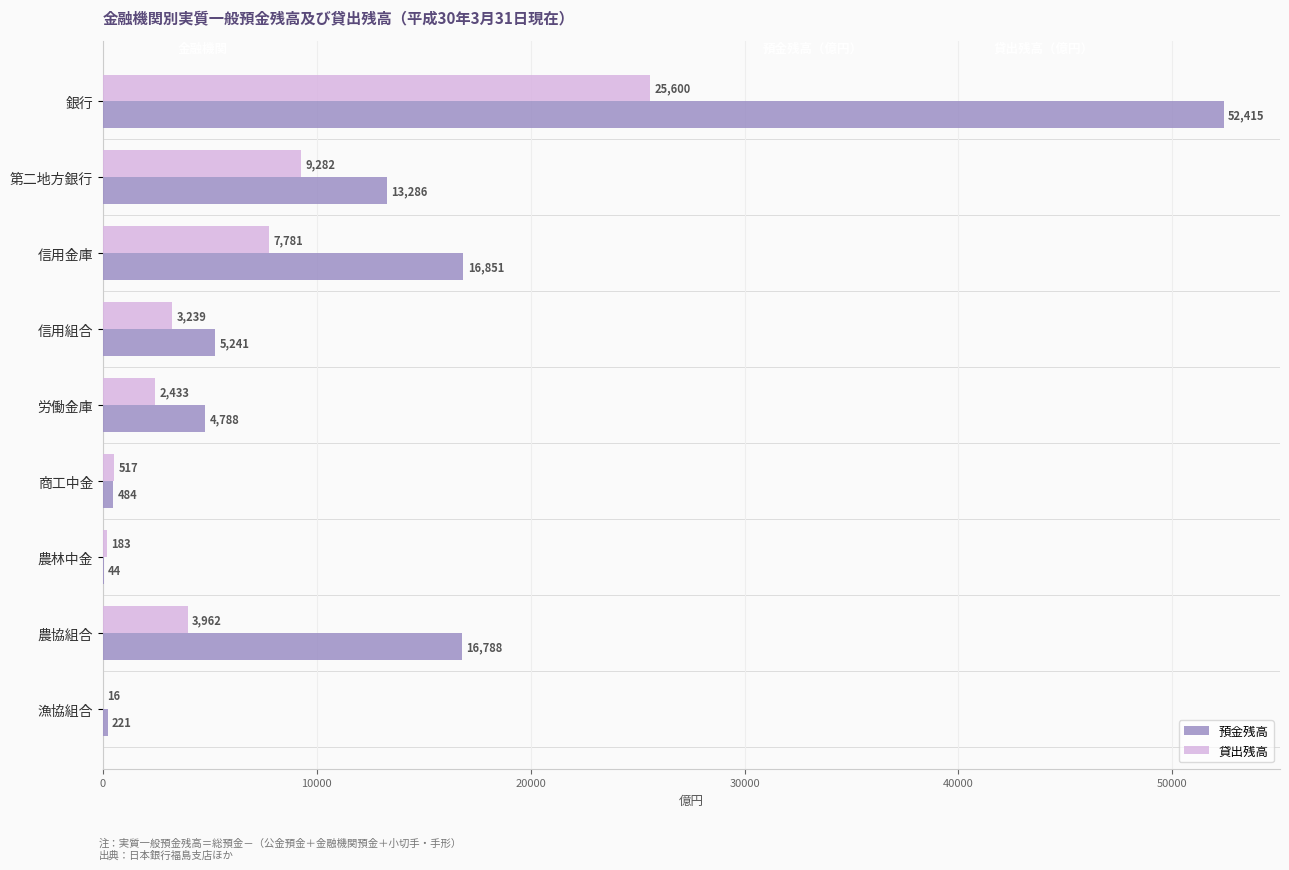

Between 第二地方銀行 and 労働金庫, which series saw the biggest shift?

預金残高